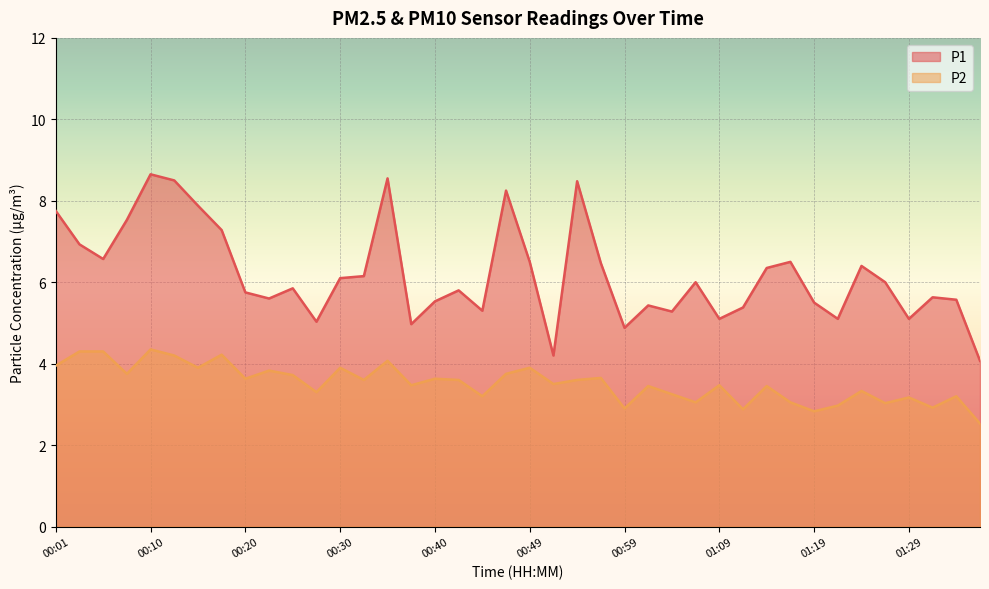

Does the chart display data point markers on the line(s)?

No